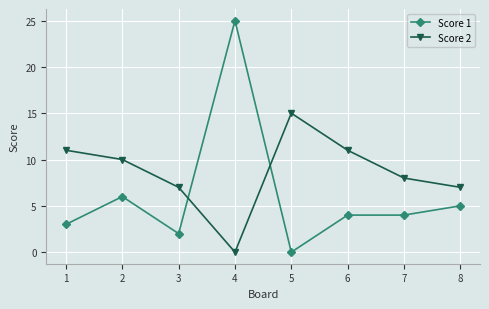

At which category is the sum across all series the highest?

4